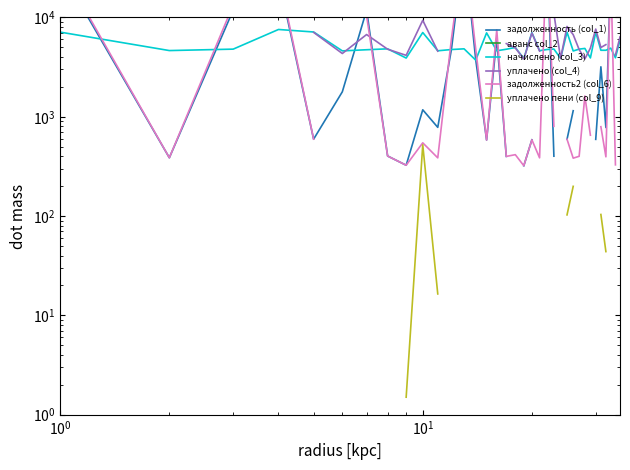

True or false: аванс col_2 and задолженность2 (col_6) cross at least once.

False